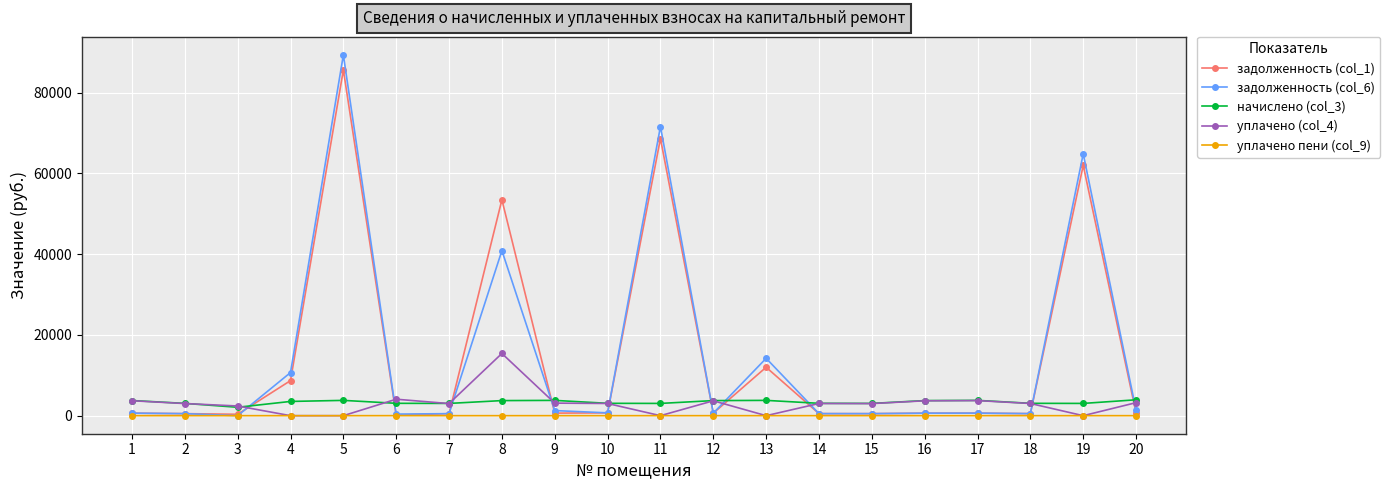

Which series has the largest range (max minus min)?

задолженность (col_6)